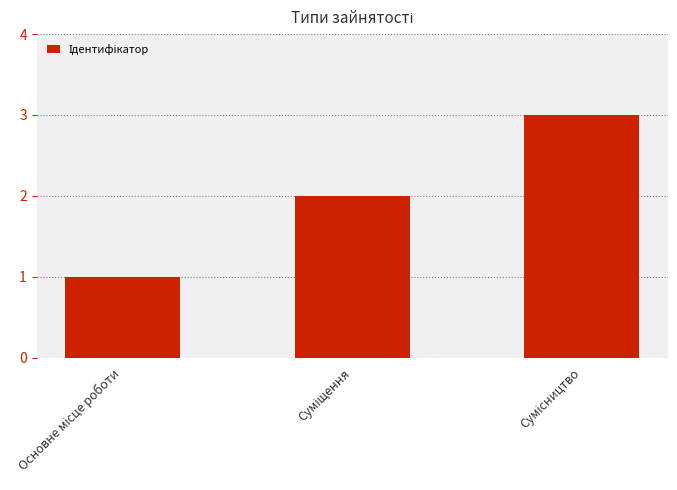

What is the sum of all values?

6